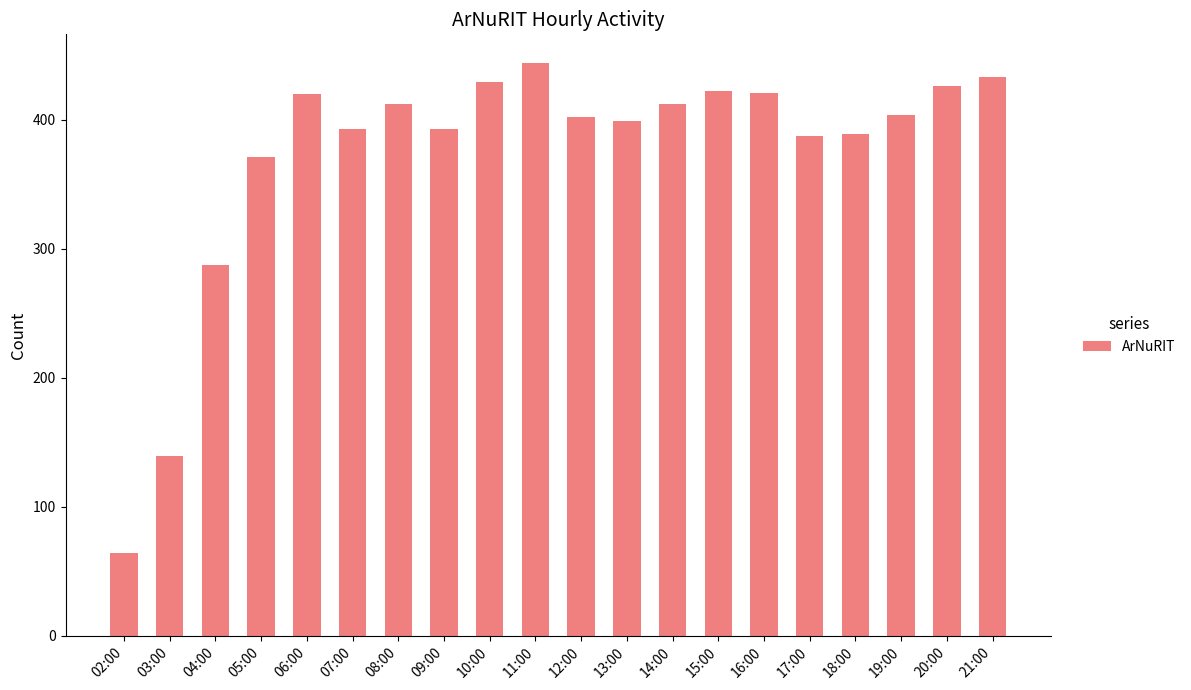

What is the change in value from 03:00 to 06:00?

+281